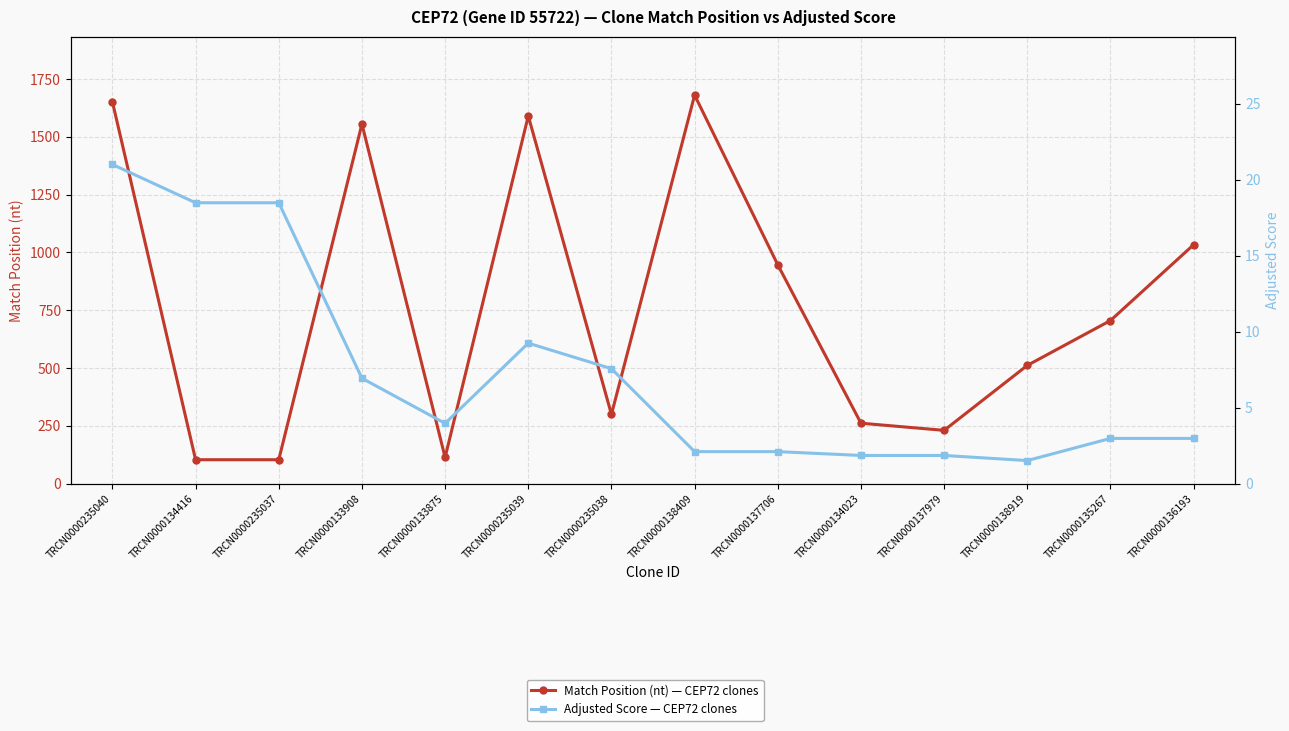

At TRCN0000138919, list the series in order from largest to smallest.

Match Position, Adjusted Score